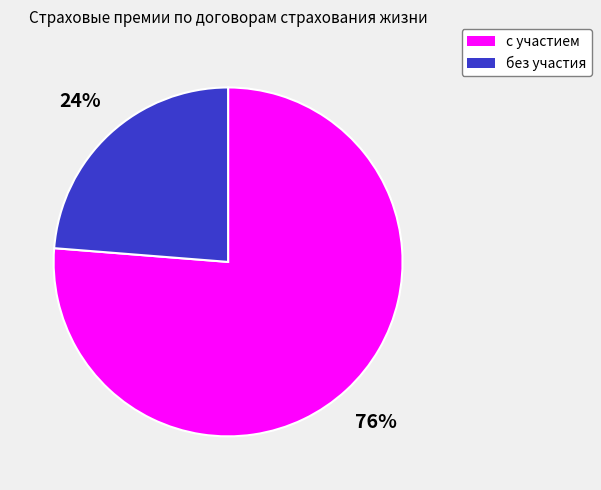

Does any single category account for the majority?

Yes